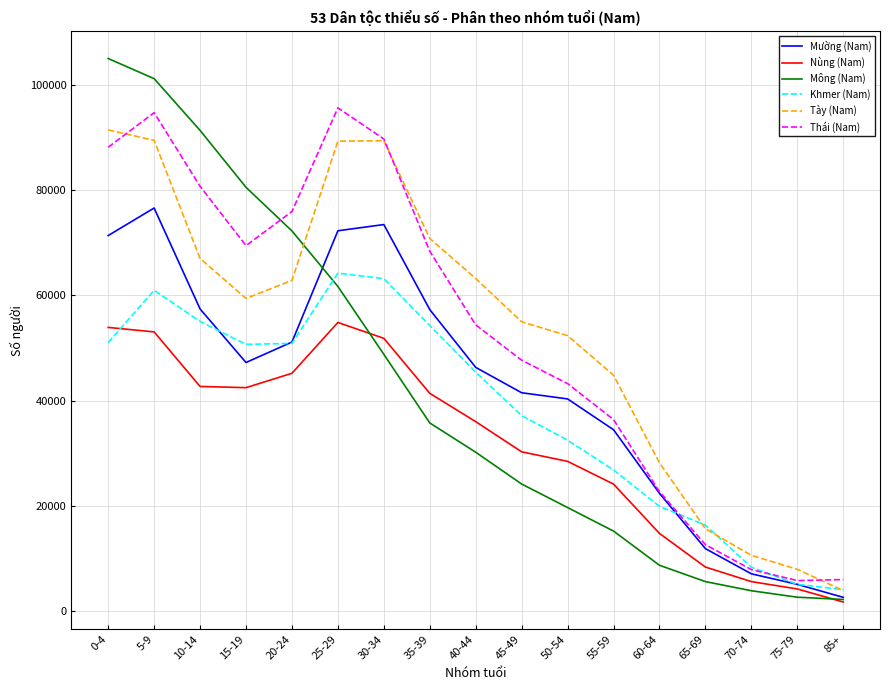

Which series changed the most between 60-64 and 70-74?

Tày (Nam)